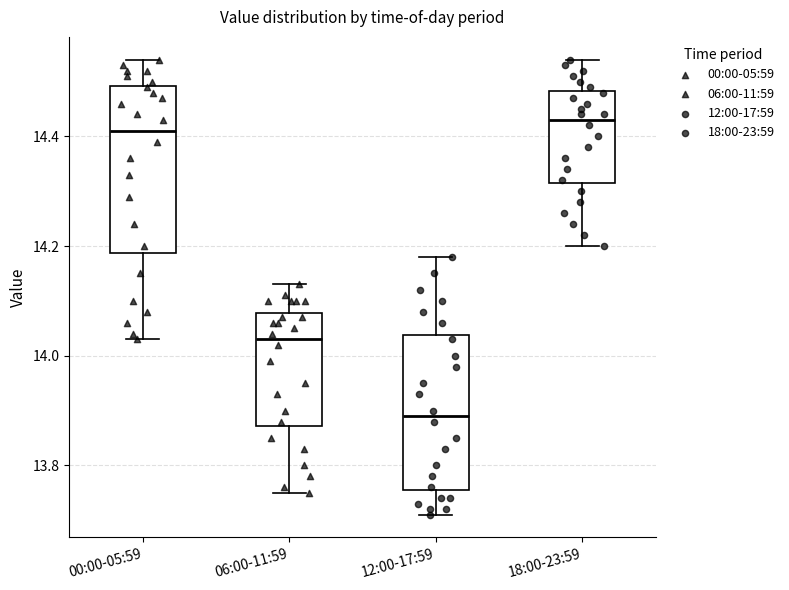

Which box has the lowest median line?

12:00-17:59